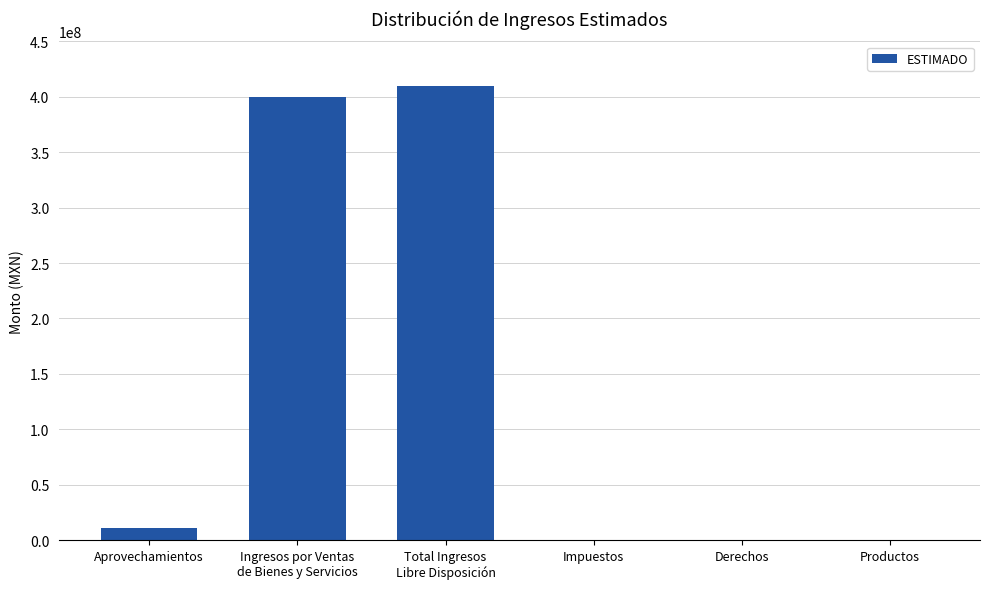

Is it true that the value at Aprovechamientos is 10500000.0?

True